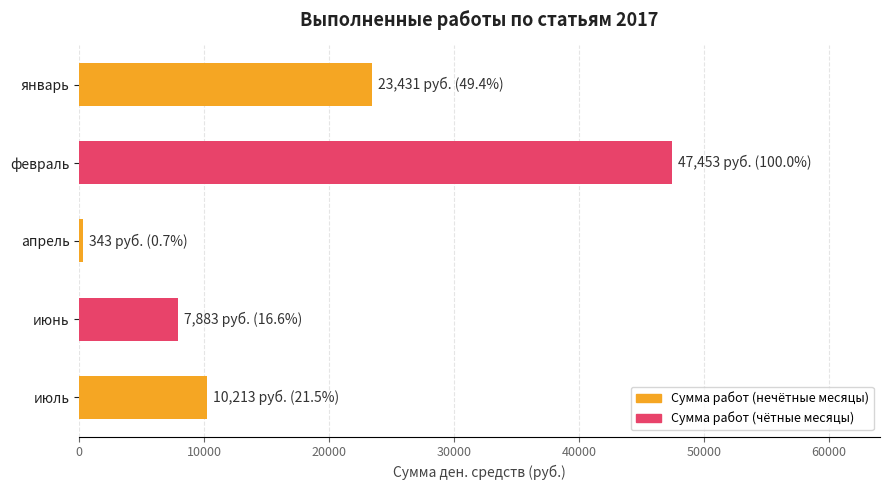

Reading bottom to top, transcribe all the data shown in this chart.

10213	7883	343	47453	23431